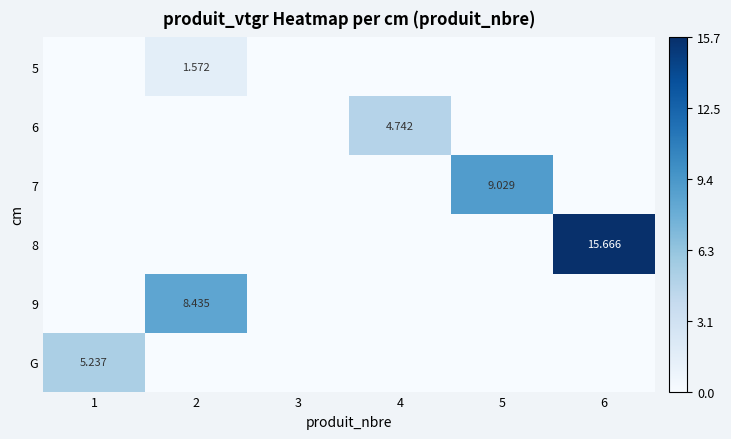

Rank the categories by G value from lowest to highest.

2, 3, 4, 5, 6, 1